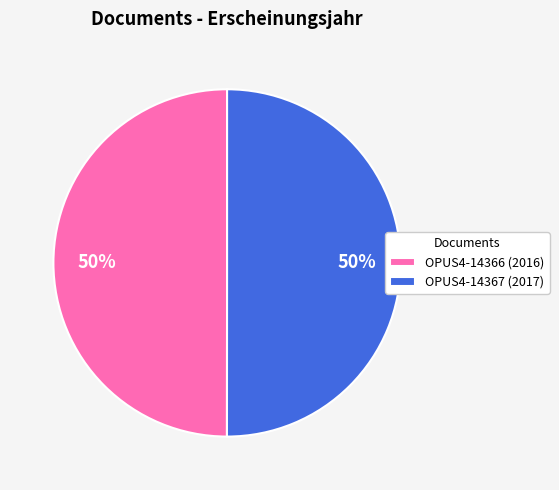

How many segments does this pie chart have?

2